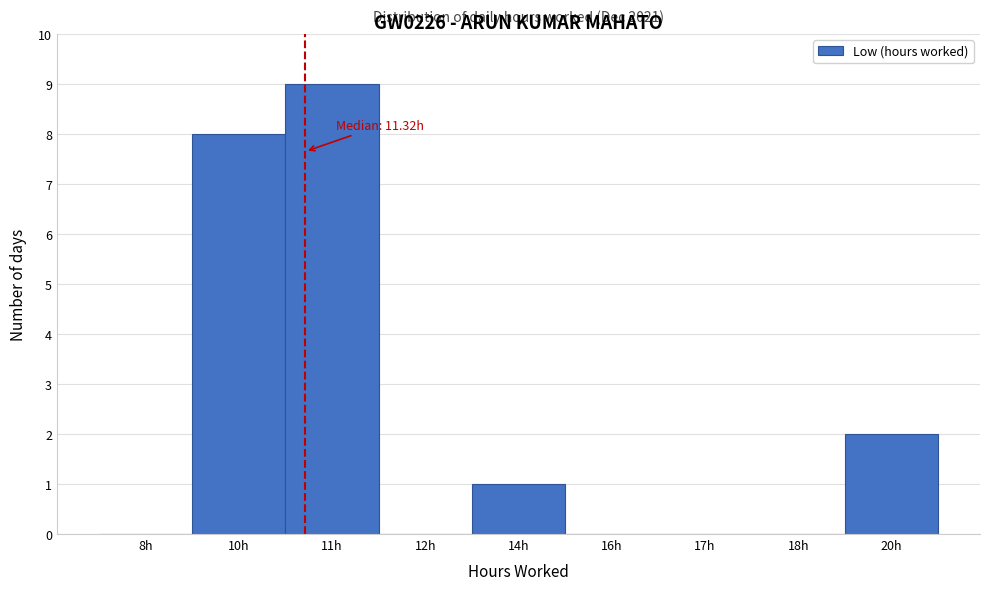

Reading left to right, transcribe all the data shown in this chart.

8h=0	10h=8	11h=9	12h=0	14h=1	16h=0	17h=0	18h=0	20h=2